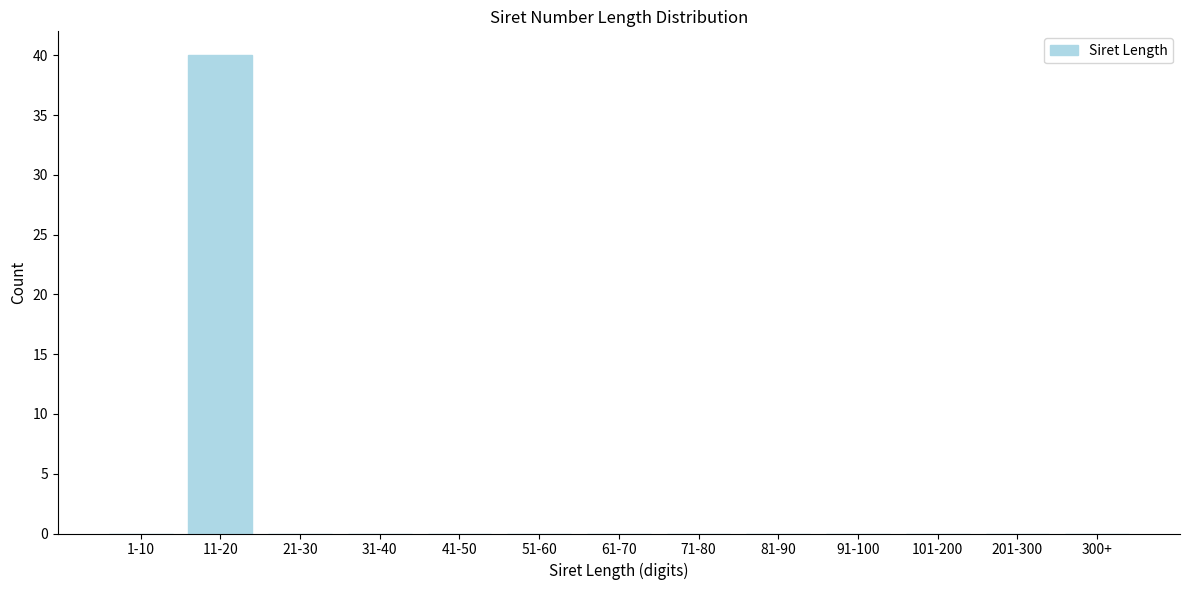

Reading left to right, extract all data points from this chart.

1-10=0	11-20=40	21-30=0	31-40=0	41-50=0	51-60=0	61-70=0	71-80=0	81-90=0	91-100=0	101-200=0	201-300=0	300+=0